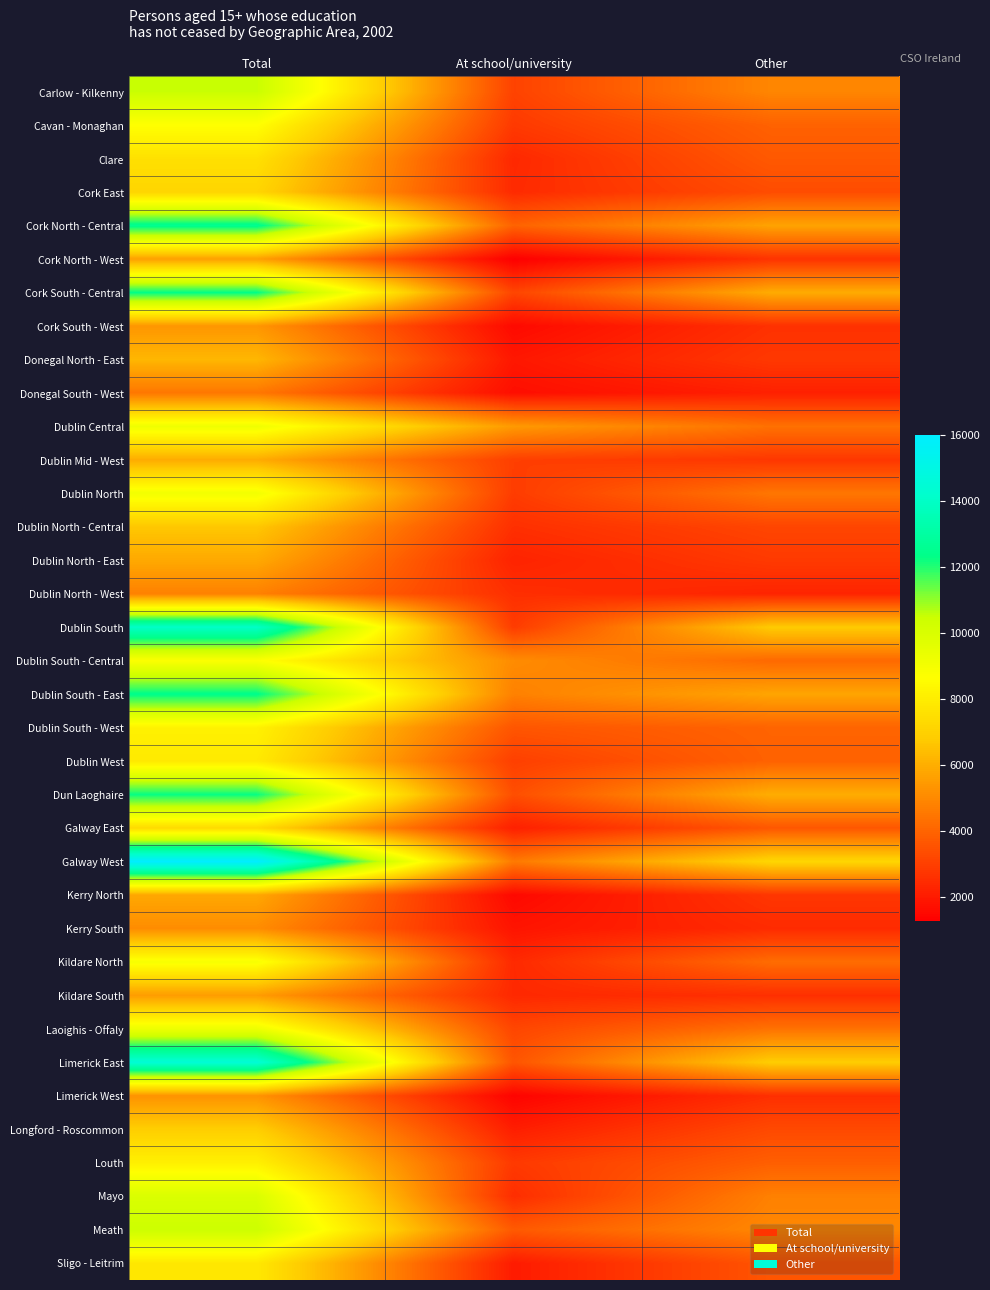

Reading left to right, transcribe all the data shown in this chart.

Carlow - Kilkenny: Total=10518	At school/university=3086	Other=4908
Cavan - Monaghan: Total=8667	At school/university=2840	Other=3931
Clare: Total=7556	At school/university=2379	Other=3691
Cork East: Total=7147	At school/university=2438	Other=3353
Cork North - Central: Total=12543	At school/university=3960	Other=5708
Cork North - West: Total=5615	At school/university=1260	Other=2662
Cork South - Central: Total=12334	At school/university=3156	Other=5936
Cork South - West: Total=5354	At school/university=1554	Other=2606
Donegal North - East: Total=6230	At school/university=1917	Other=2810
Donegal South - West: Total=4522	At school/university=1668	Other=2157
Dublin Central: Total=9190	At school/university=5451	Other=4342
Dublin Mid - West: Total=5944	At school/university=2997	Other=2782
Dublin North: Total=9062	At school/university=2917	Other=4488
Dublin North - Central: Total=6694	At school/university=2571	Other=3167
Dublin North - East: Total=5871	At school/university=2238	Other=2853
Dublin North - West: Total=4776	At school/university=2550	Other=2264
Dublin South: Total=14035	At school/university=2900	Other=6792
Dublin South - Central: Total=8749	At school/university=5081	Other=4135
Dublin South - East: Total=12414	At school/university=4775	Other=5749
Dublin South - West: Total=8181	At school/university=3606	Other=3982
Dublin West: Total=7888	At school/university=2998	Other=3939
Dun Laoghaire: Total=12255	At school/university=3409	Other=5982
Galway East: Total=7343	At school/university=2146	Other=3644
Galway West: Total=16025	At school/university=4582	Other=7175
Kerry North: Total=5823	At school/university=1525	Other=2754
Kerry South: Total=5104	At school/university=1823	Other=2455
Kildare North: Total=8892	At school/university=2408	Other=4224
Kildare South: Total=5525	At school/university=2388	Other=2568
Laoighis - Offaly: Total=9259	At school/university=3175	Other=4372
Limerick East: Total=14494	At school/university=3591	Other=6869
Limerick West: Total=5268	At school/university=1385	Other=2559
Longford - Roscommon: Total=6893	At school/university=2085	Other=3271
Louth: Total=8128	At school/university=2838	Other=3863
Mayo: Total=9958	At school/university=2514	Other=4768
Meath: Total=10429	At school/university=3722	Other=4950
Sligo - Leitrim: Total=7833	At school/university=2020	Other=3593